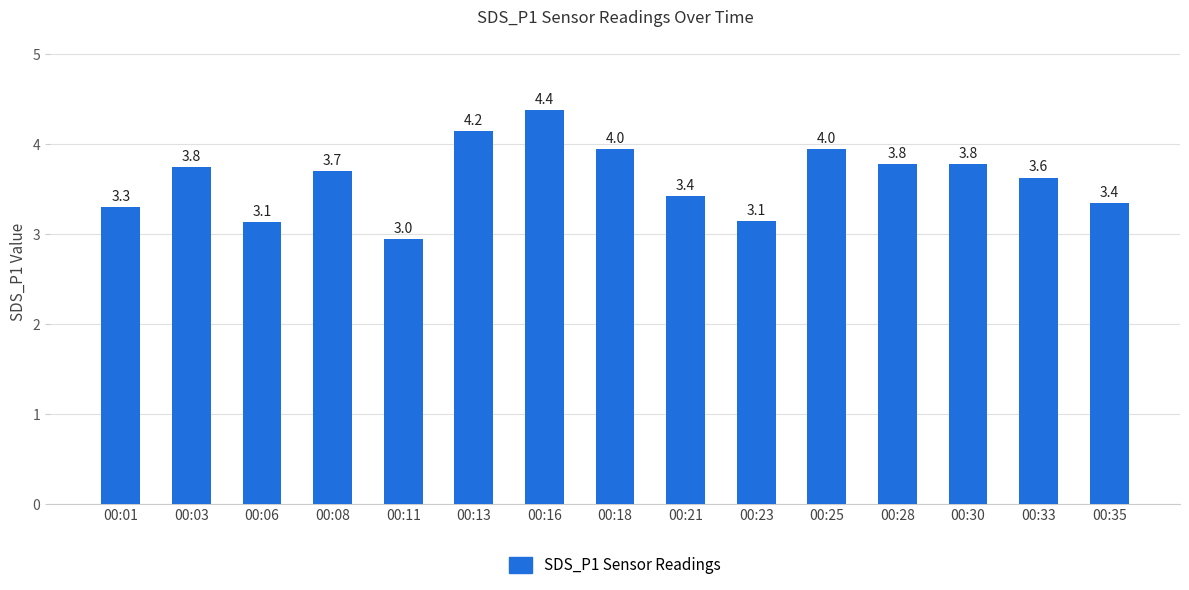

What is the change in value from 00:11 to 00:18?

+1.0